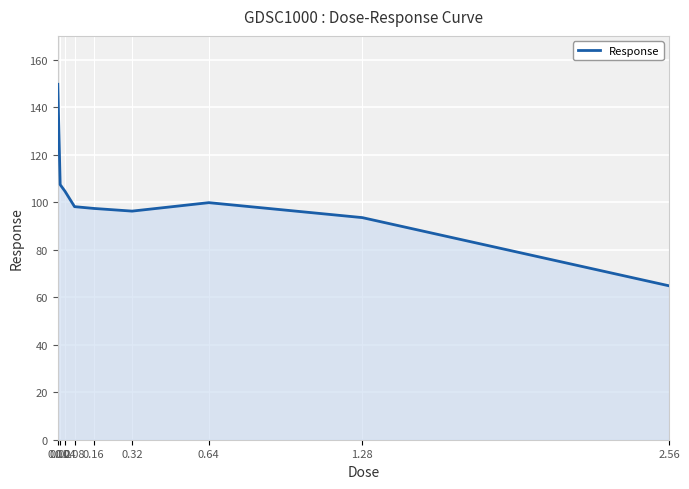

Approximately how many times larger is the value at 1.28 compared to 0.04?

0.9